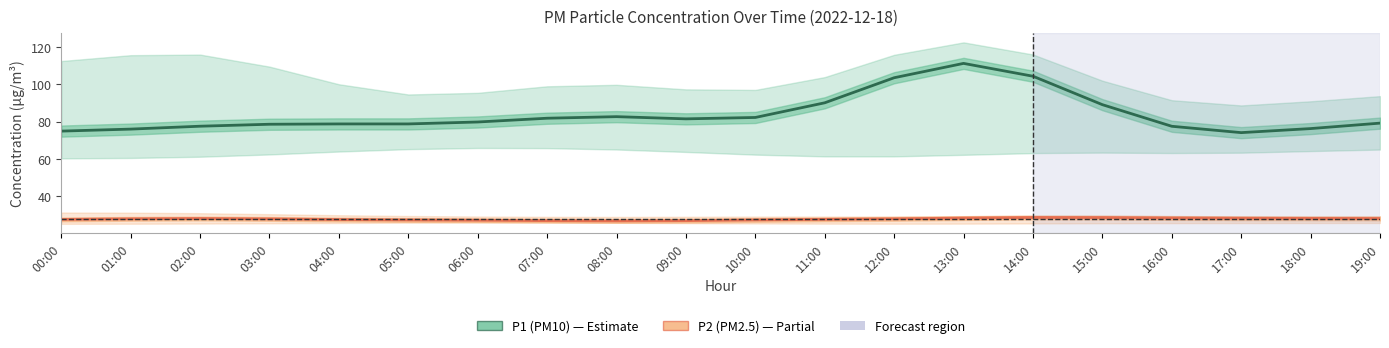

At which category is the sum across all series the highest?

13:00